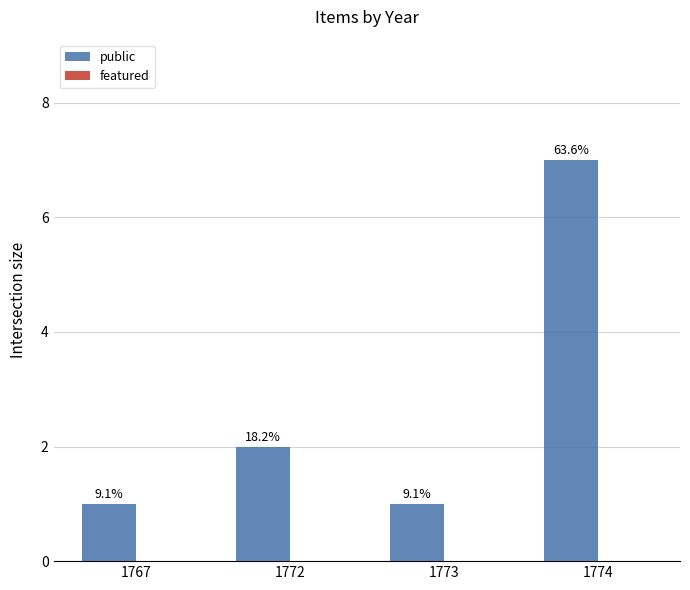

How many bars are there in total?

4